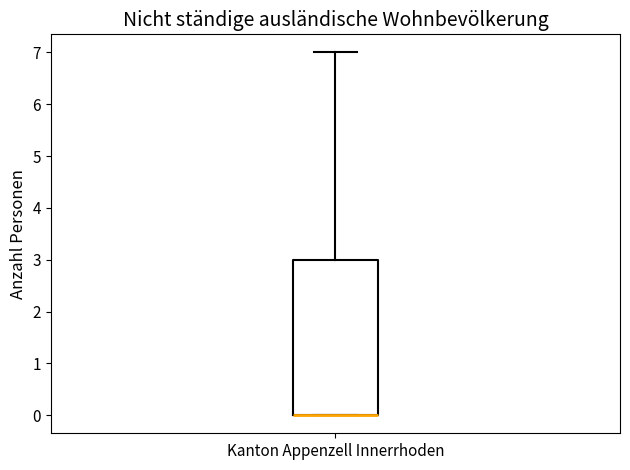

Where does the upper whisker of the box for Kanton Appenzell Innerrhoden end on the y-axis? The values are not printed on the chart, so give them approximately, as read against the axis.

7